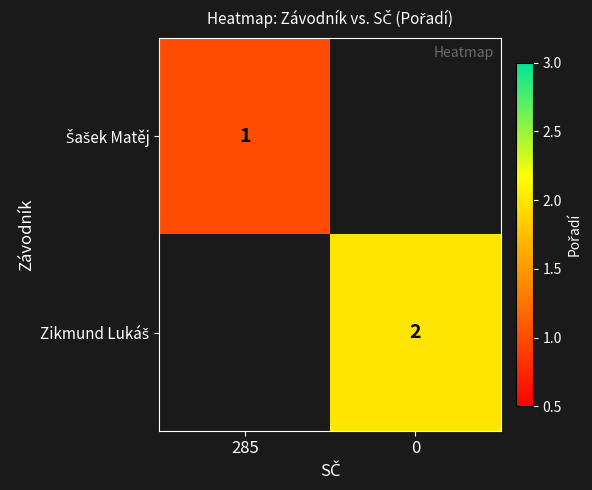

How many distinct data groups are displayed?

2